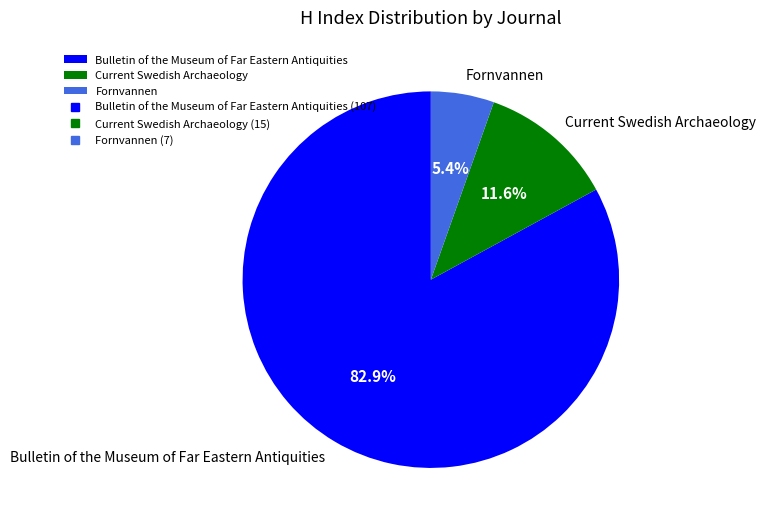

What percentage is the Fornvannen slice, to the nearest percent?

5%